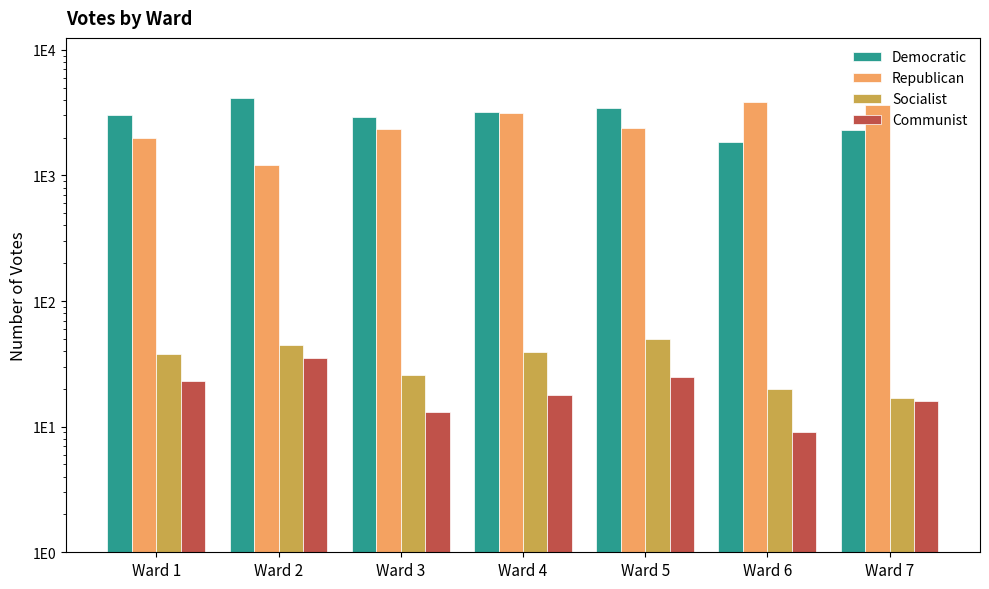

The value of Democratic at Ward 3 is 2927. True or false?

True